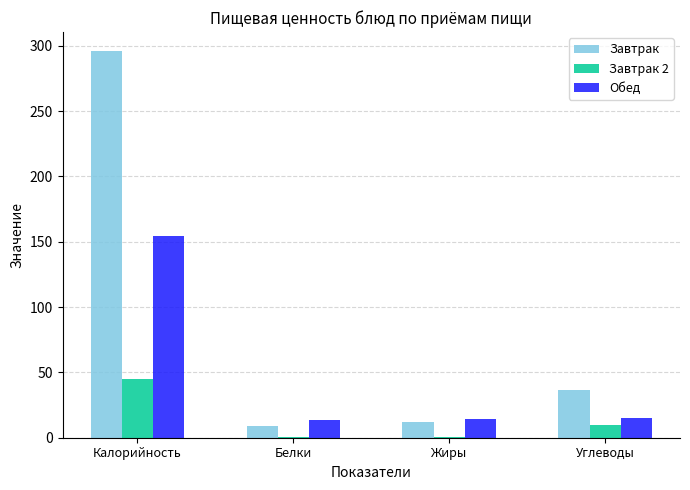

The Обед series shows 272.7 at Калорийность. True or false?

False